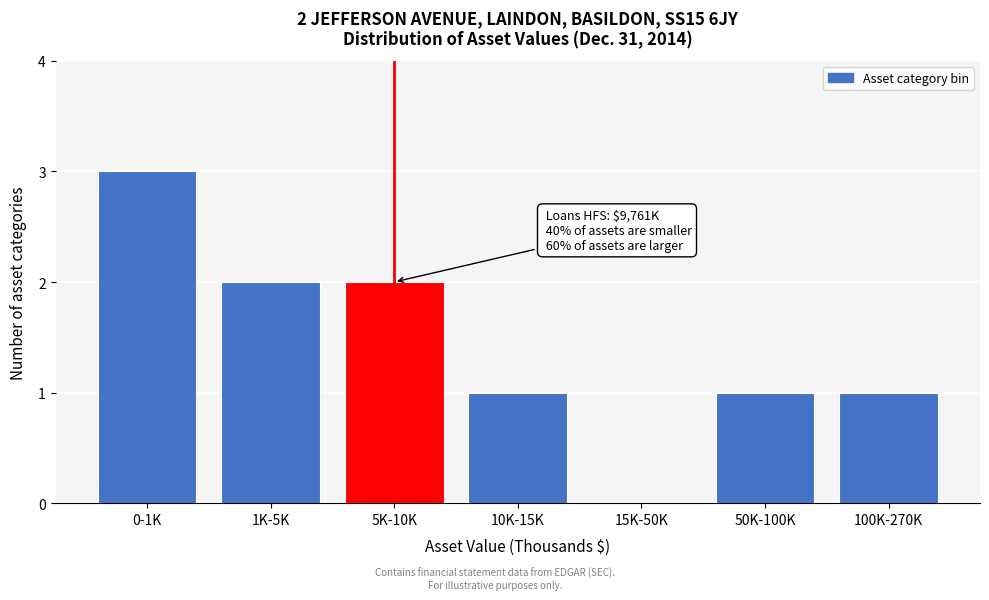

Reading left to right, what are all the values shown in this chart?

0-1K=3	1K-5K=2	5K-10K=2	10K-15K=1	15K-50K=0	50K-100K=1	100K-270K=1